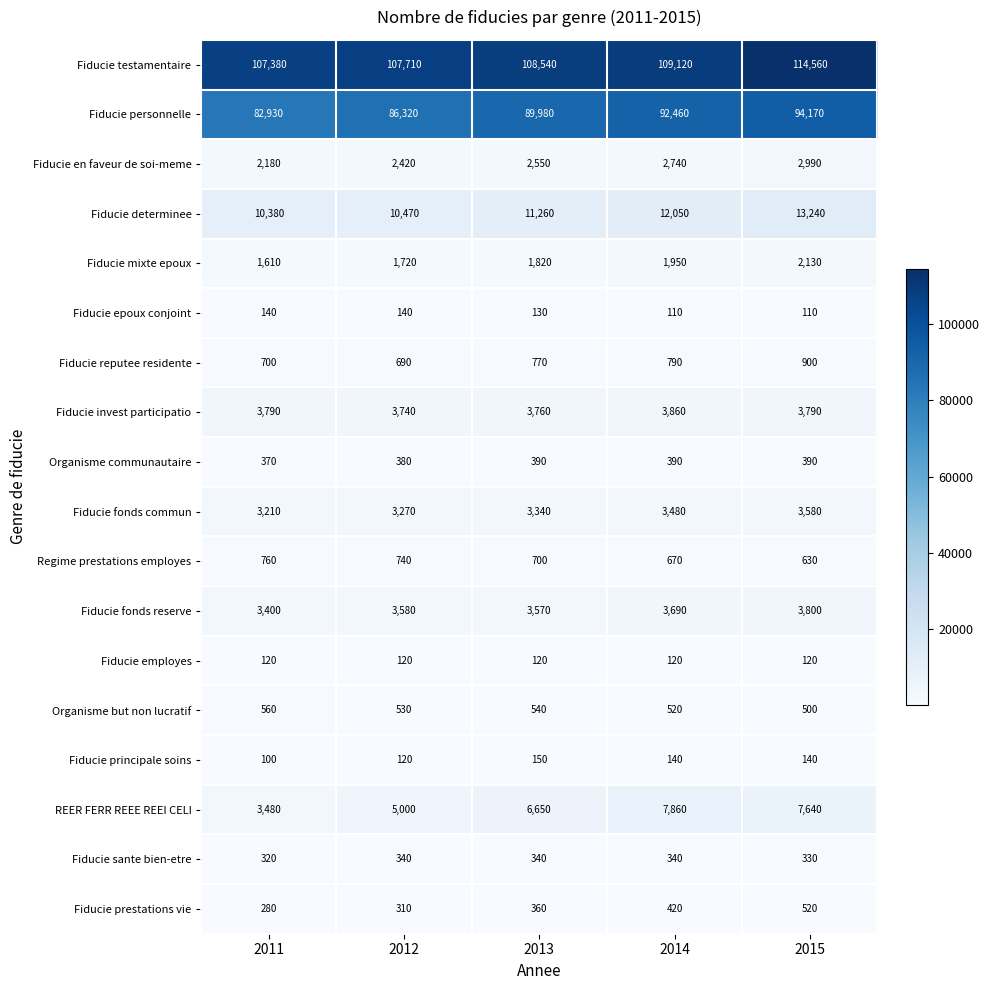

Rank the series at 2011 from highest to lowest value.

Fiducie testamentaire, Fiducie personnelle, Fiducie determinee, Fiducie invest participatio, REER FERR REEE REEI CELI, Fiducie fonds reserve, Fiducie fonds commun, Fiducie en faveur de soi-meme, Fiducie mixte epoux, Regime prestations employes, Fiducie reputee residente, Organisme but non lucratif, Organisme communautaire, Fiducie sante bien-etre, Fiducie prestations vie, Fiducie epoux conjoint, Fiducie employes, Fiducie principale soins